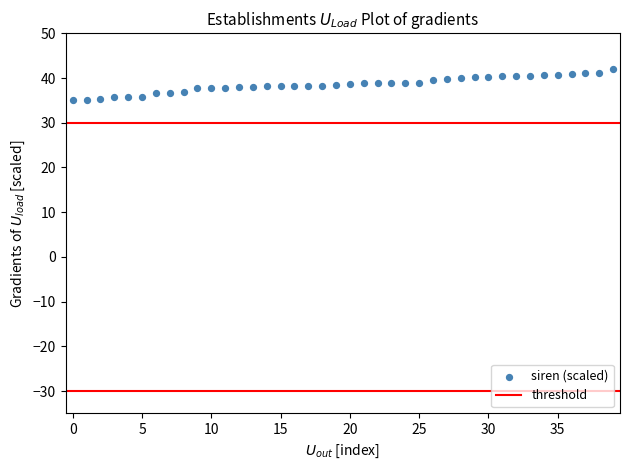

What is the range of Y values (max minus min)?

7.0